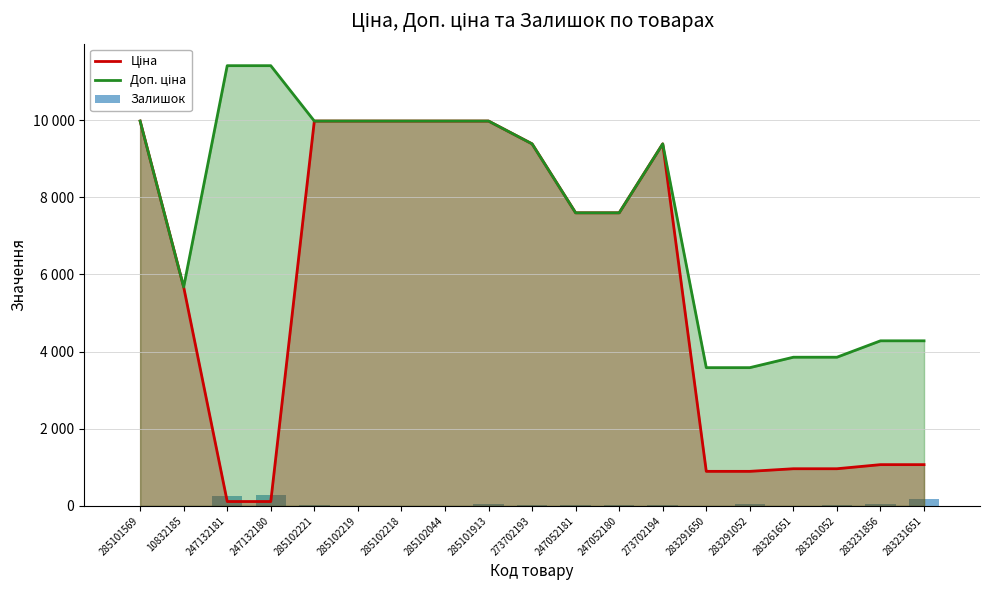

What position from the left is 285102218?

7